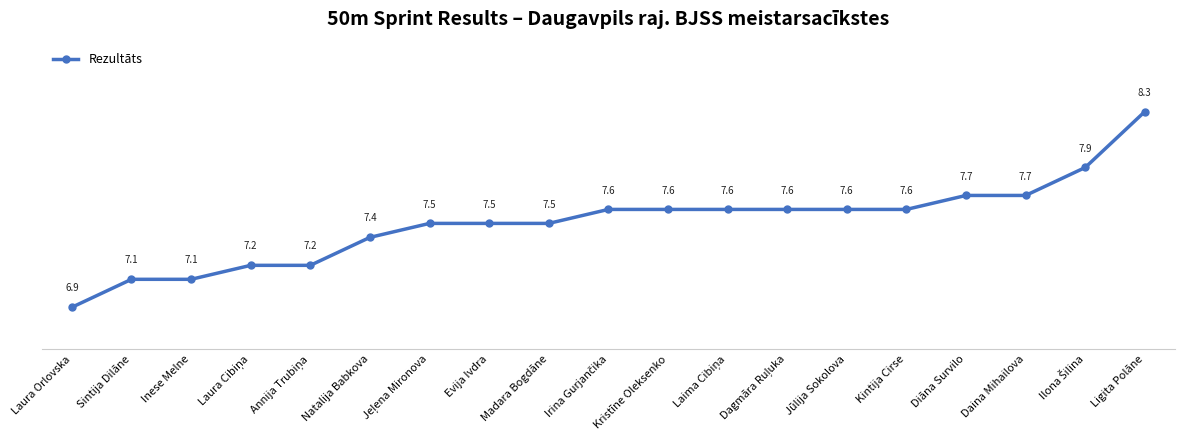

What is the label of the 9th point from the right?

Kristīne Oleksenko